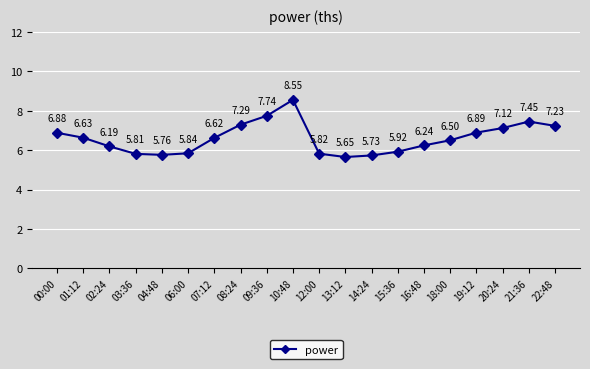

What is the sum of the values at 12:00 and 13:12?

11.5